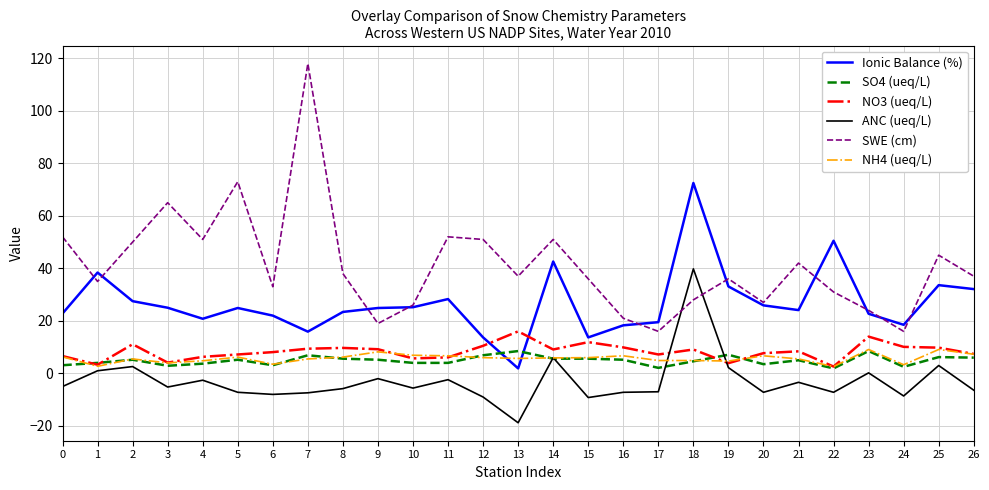

Between which two adjacent categories do ANC (ueq/L) and SWE (cm) first intersect?

17 and 18